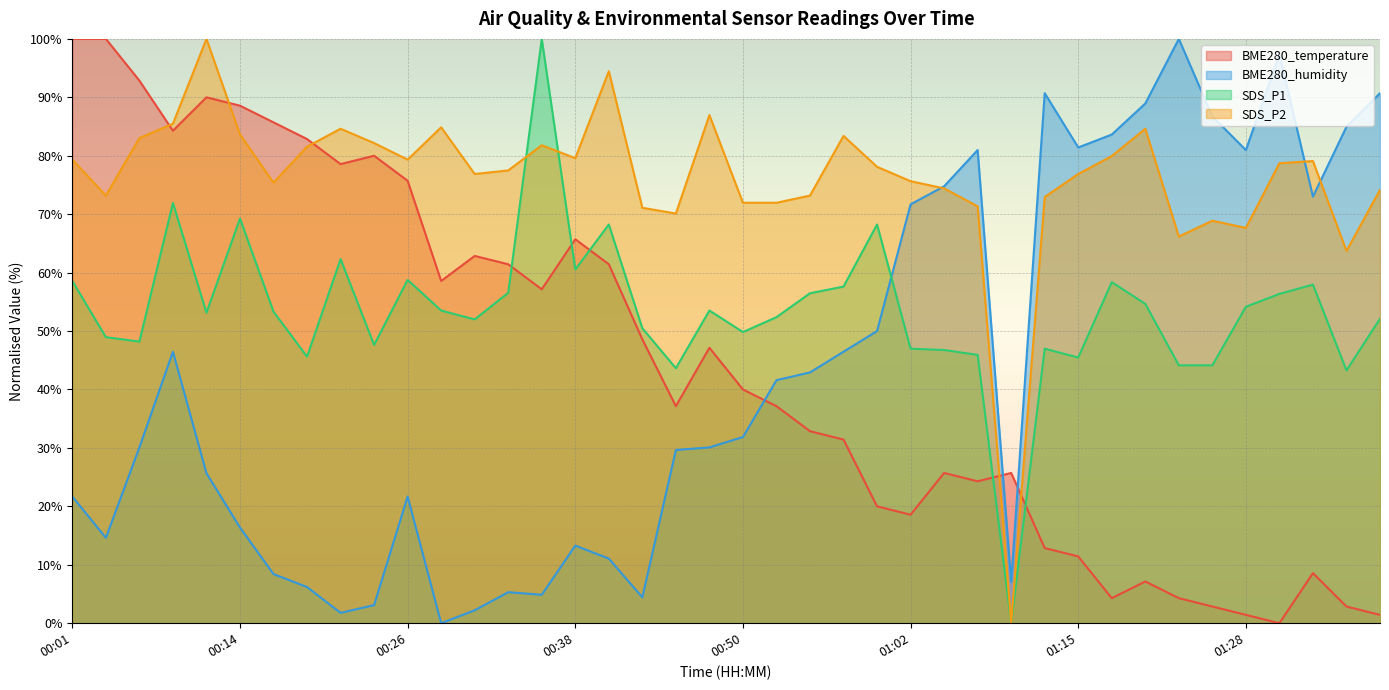

How many lines are shown in the chart?

4